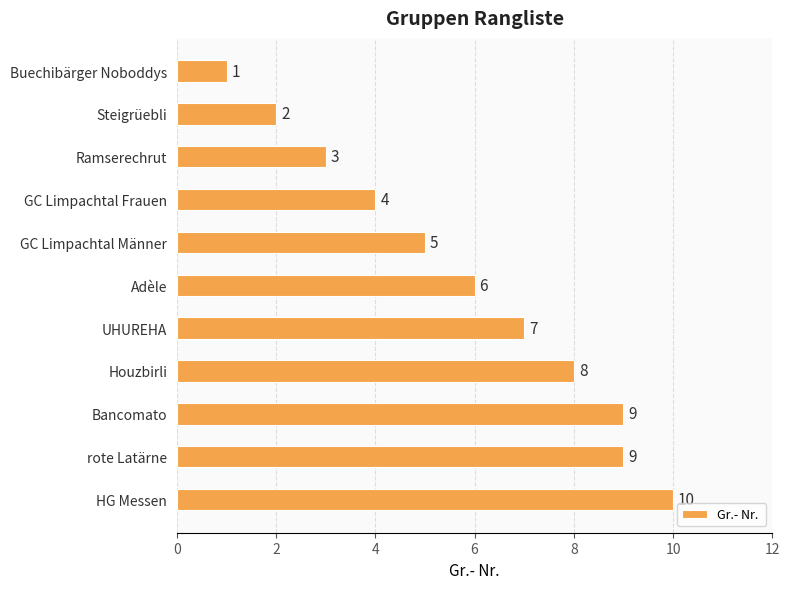

Between rote Latärne and GC Limpachtal Männer, which is larger?

rote Latärne